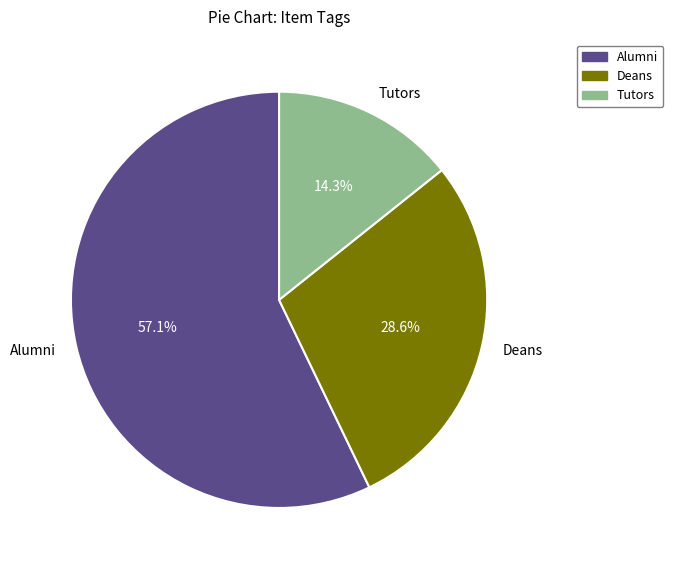

Which has a higher value, Deans or Alumni?

Alumni